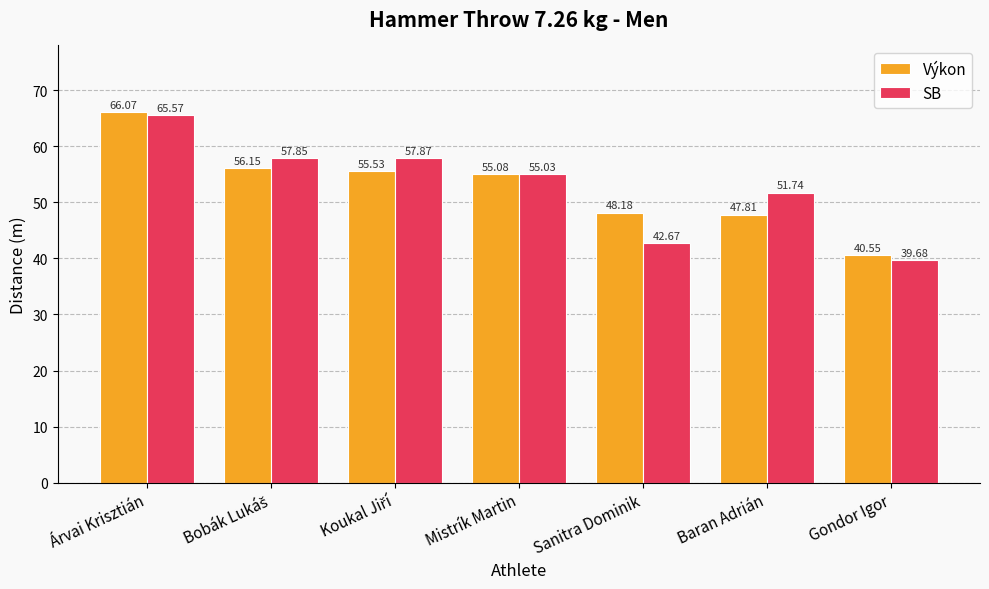

Is it true that SB equals 55.0 at Mistrík Martin?

True